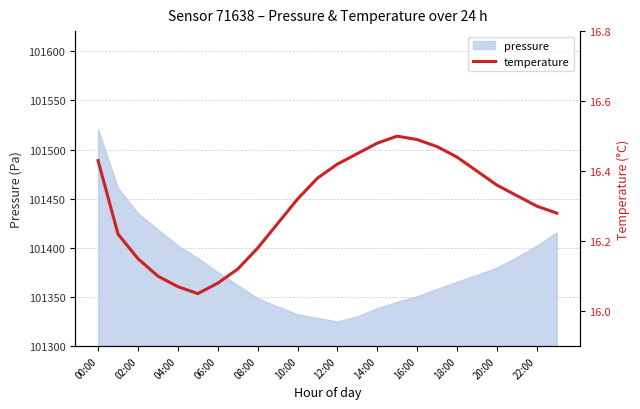

What position from the left is 23?

24